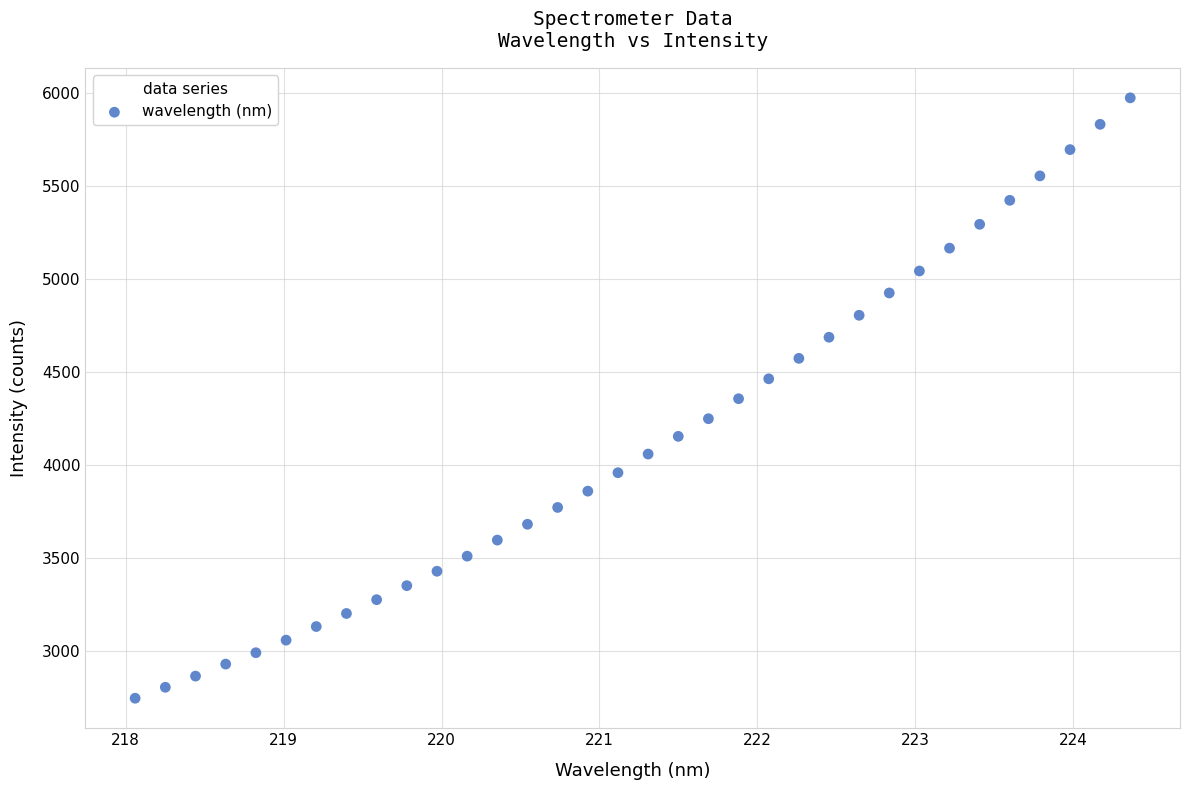

What is the range of X values (max minus min)?

6.3